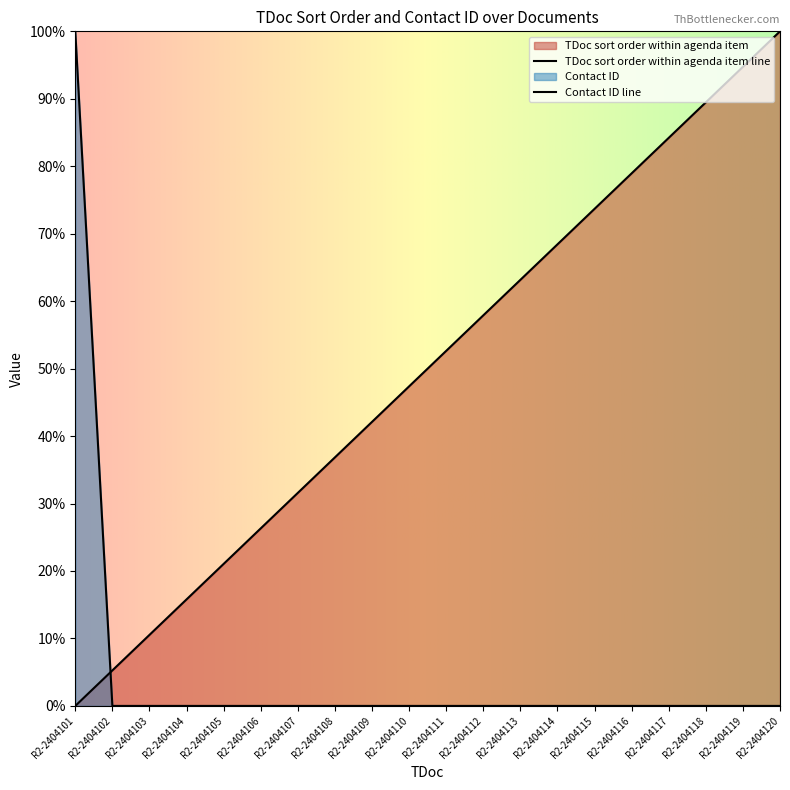

Reading left to right, transcribe all the data shown in this chart.

TDoc sort order within agenda item: 0.0	5.3	10.5	15.8	21.1	26.3	31.6	36.8	42.1	47.4	52.6	57.9	63.2	68.4	73.7	78.9	84.2	89.5	94.7	100.0
Contact ID: 100.0	0.0	0.0	0.0	0.0	0.0	0.0	0.0	0.0	0.0	0.0	0.0	0.0	0.0	0.0	0.0	0.0	0.0	0.0	0.0